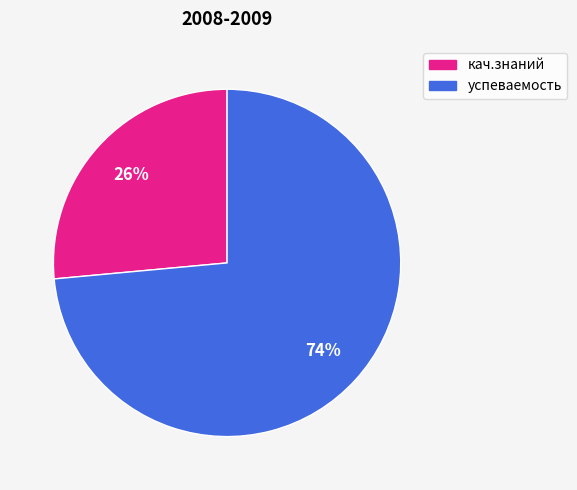

Is the sum of кач.знаний and успеваемость greater than half?

Yes